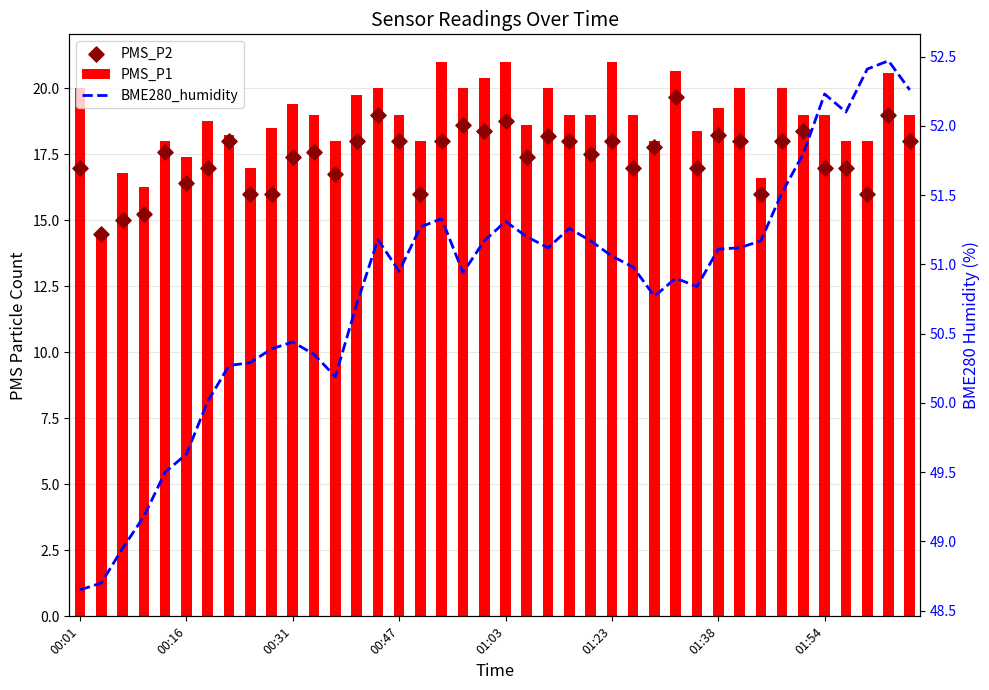

Which series contains the highest Y value?

BME280_humidity